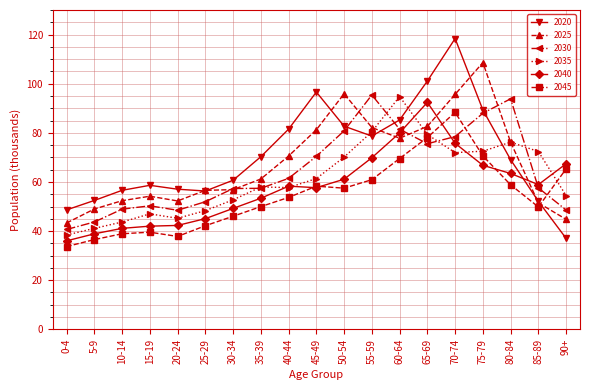

Where is 2045 nearest to the value 61?

55-59